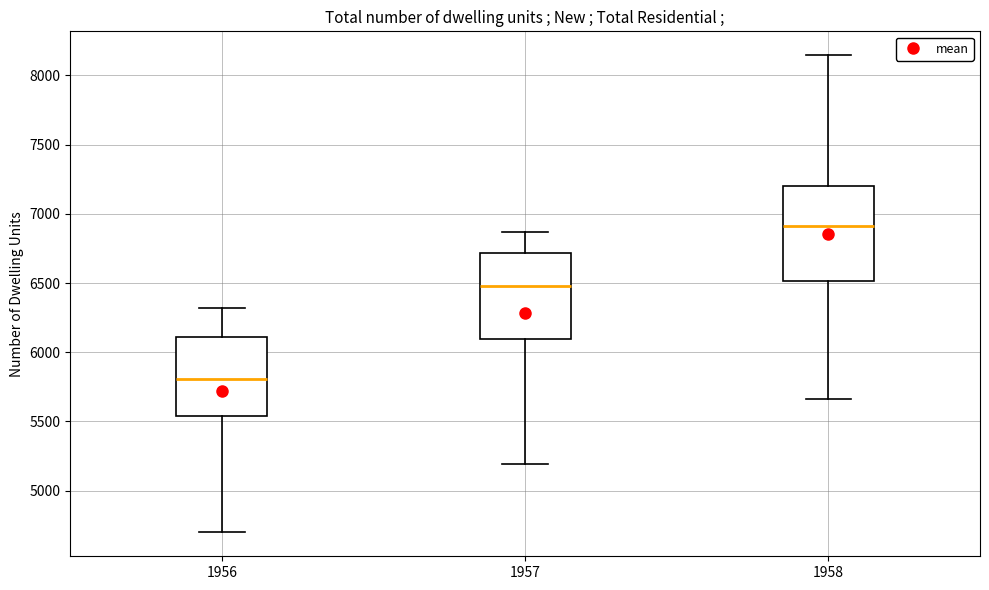

Comparing the boxes themselves (not the whiskers), which one is the tallest?

1958